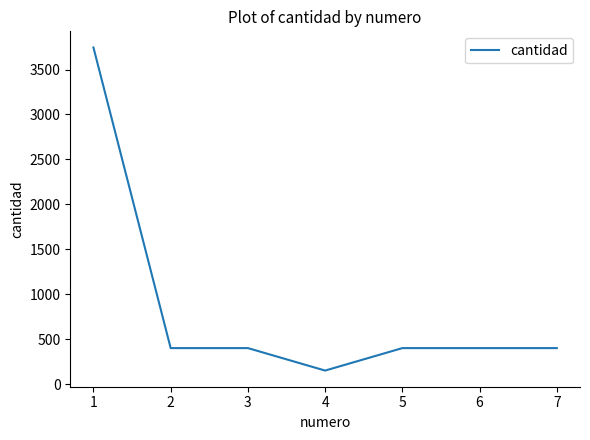

True or false: the data has more than 2 interior local peaks.

False